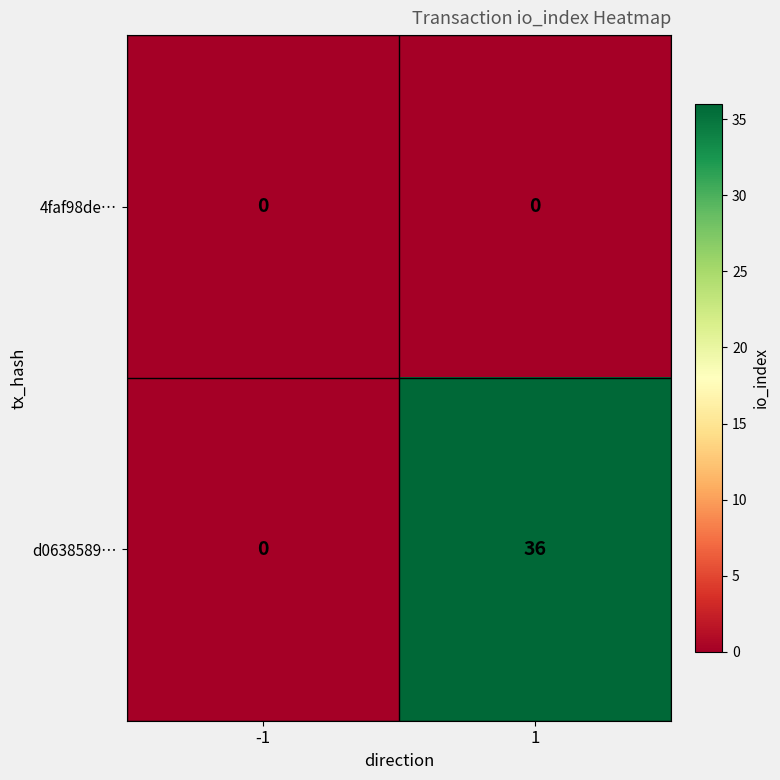

How many categories are shown in the chart?

2